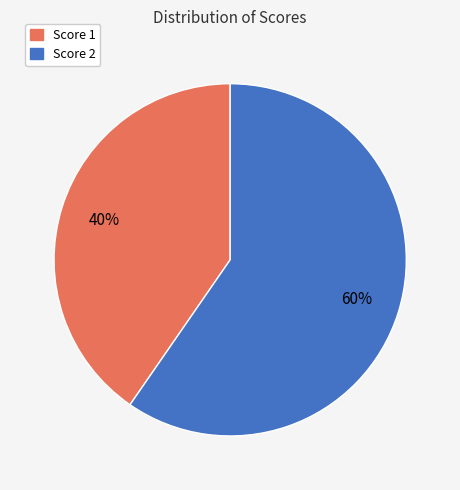

True or false: Score 2 accounts for 48% of the total.

False